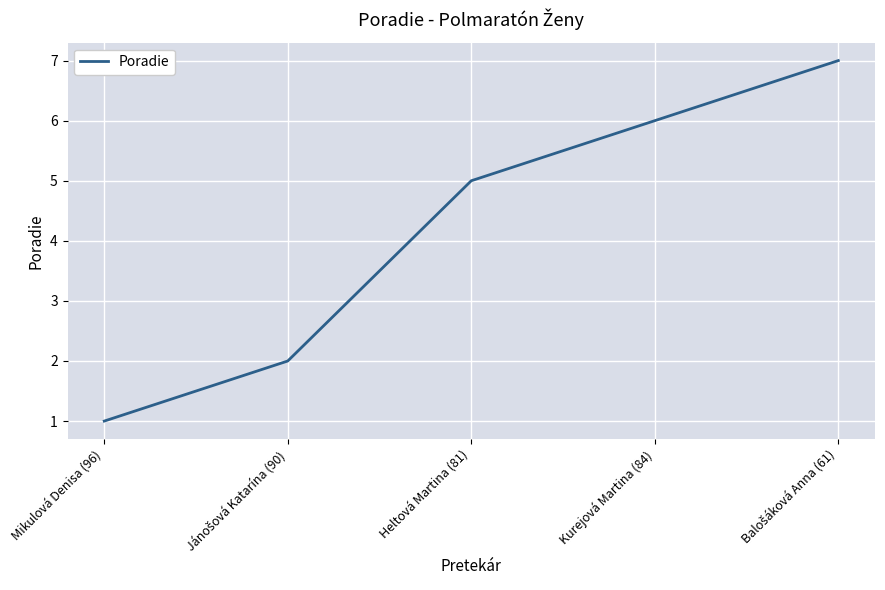

Where is the data nearest to the value 4?

Heltová Martina (81)